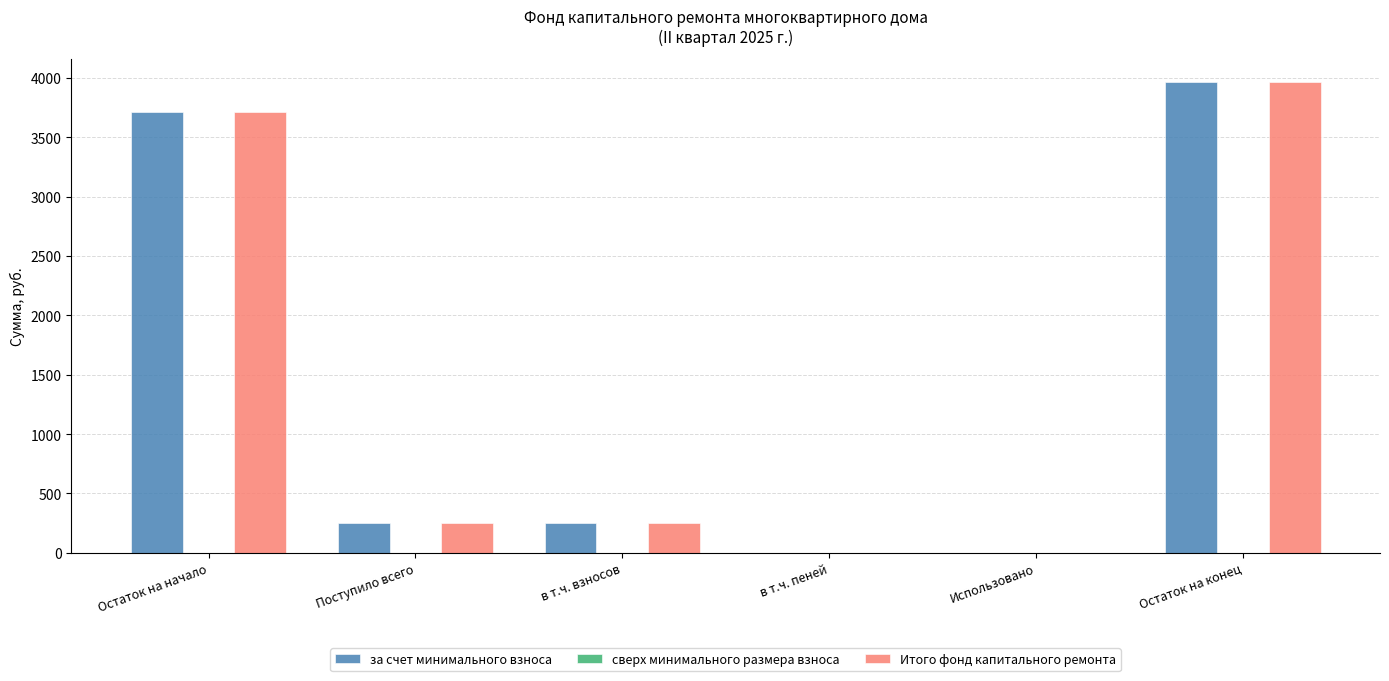

What value does the за счет минимального взноса series have at Поступило всего?

250.1